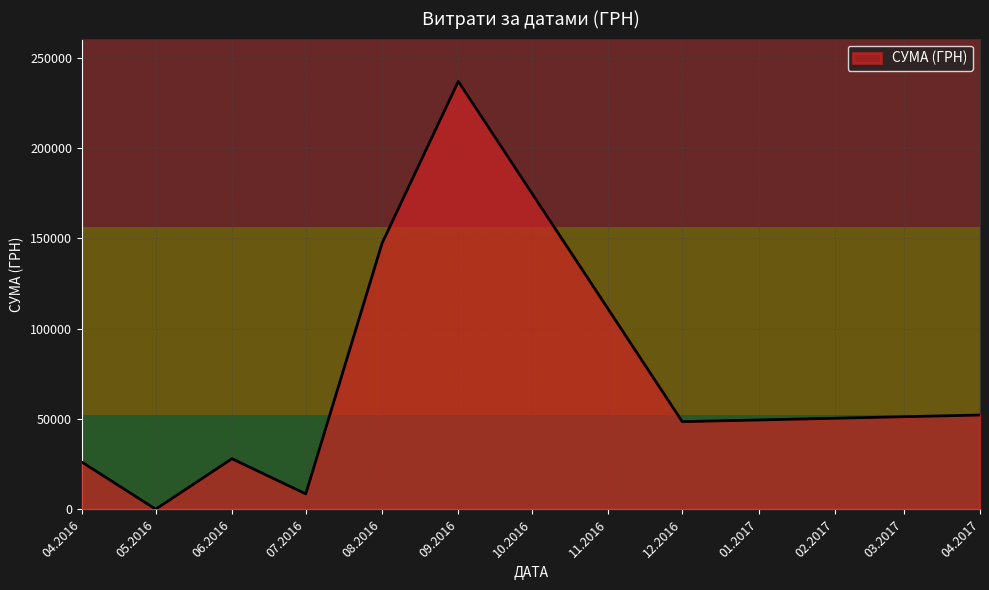

What is the maximum value shown in the chart?

236970.0